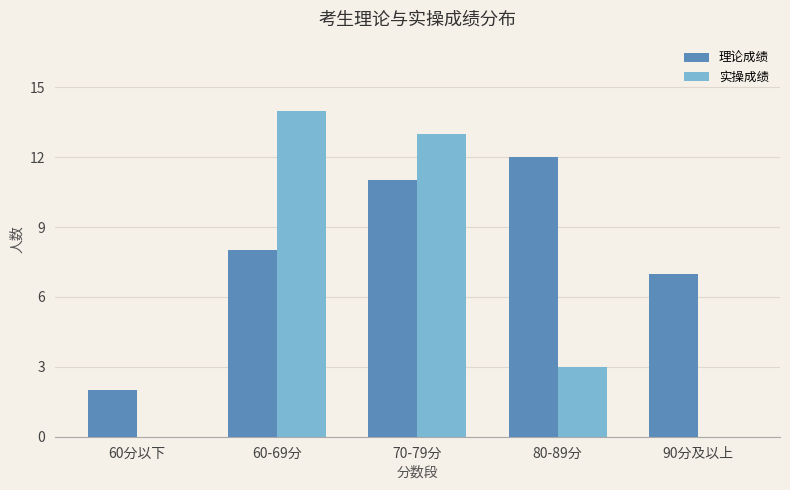

Which series has the largest range (max minus min)?

实操成绩